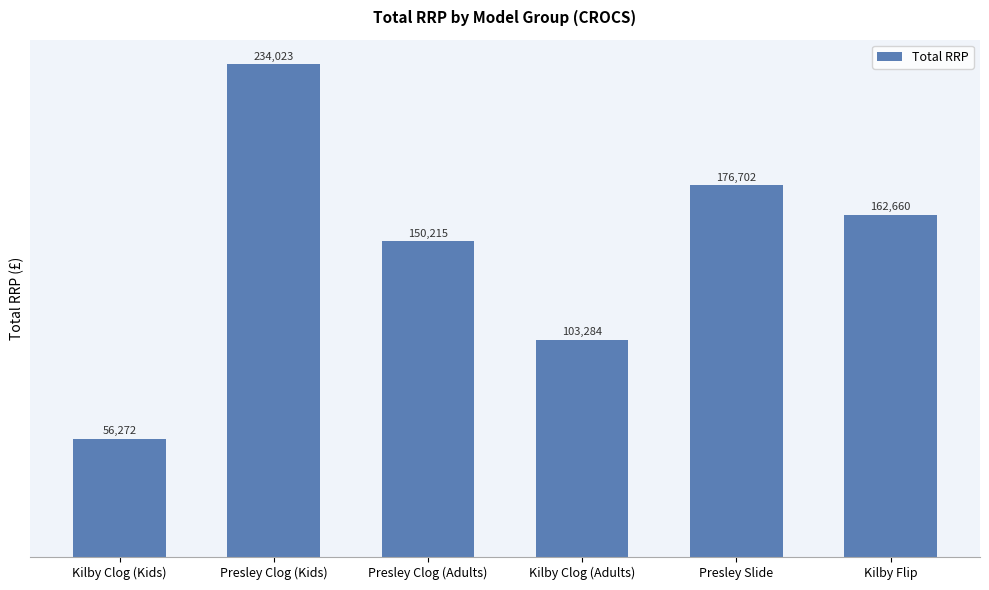

Count the number of values greater than 162659.

3